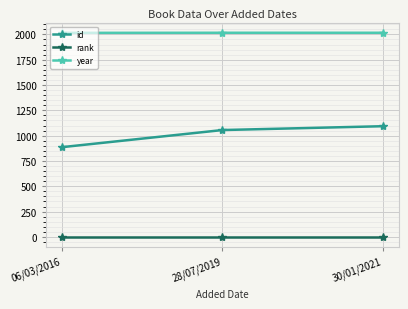

At 06/03/2016, list the series in order from largest to smallest.

year, id, rank